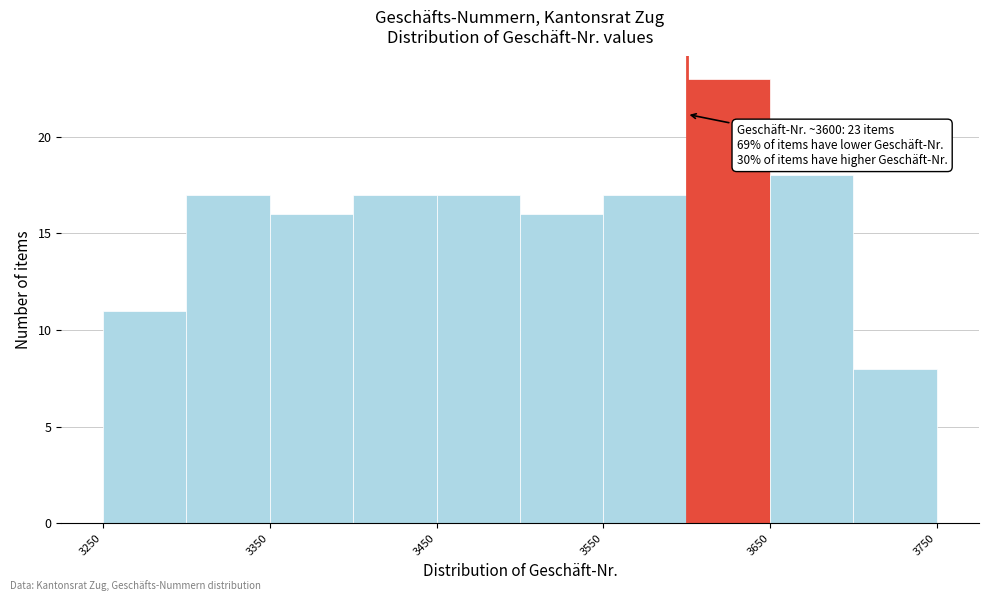

Over which range of the x-axis is the bar tallest?

3600 to 3650